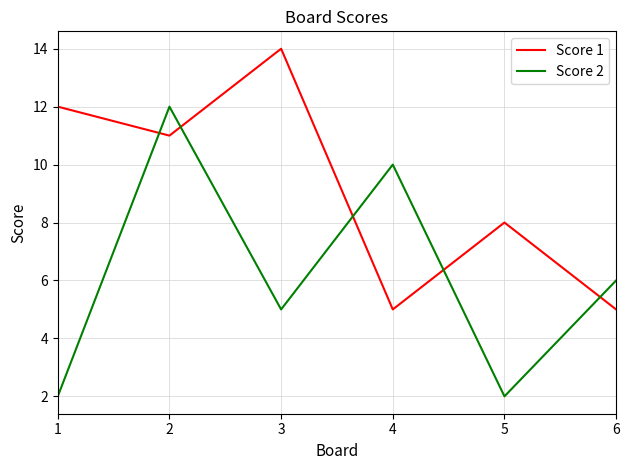

Reading left to right, what are all the values shown in this chart?

Score 1: 1=12	2=11	3=14	4=5	5=8	6=5
Score 2: 1=2	2=12	3=5	4=10	5=2	6=6